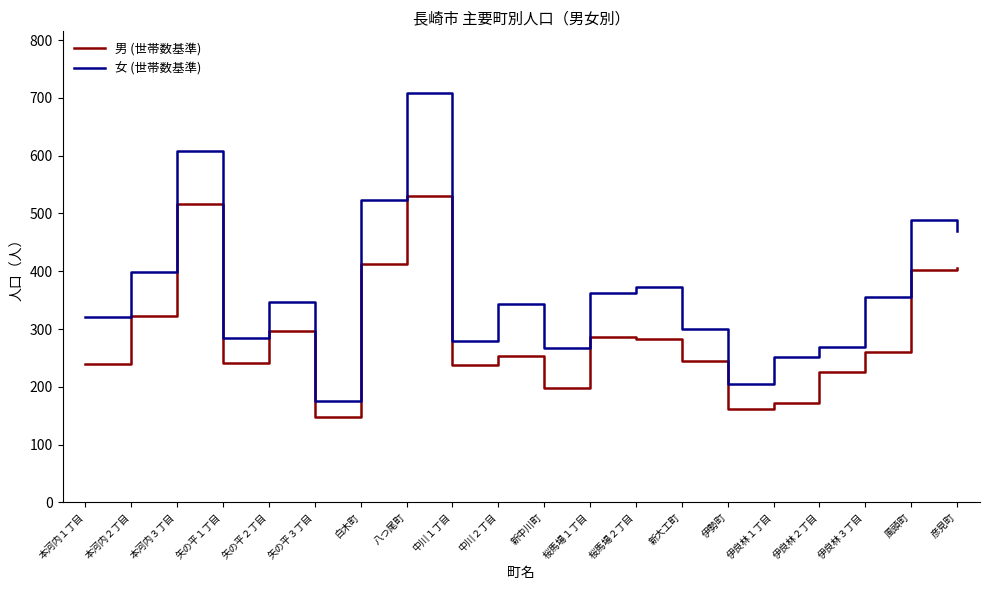

What are all the series names shown in the legend?

男 (世帯数基準), 女 (世帯数基準)